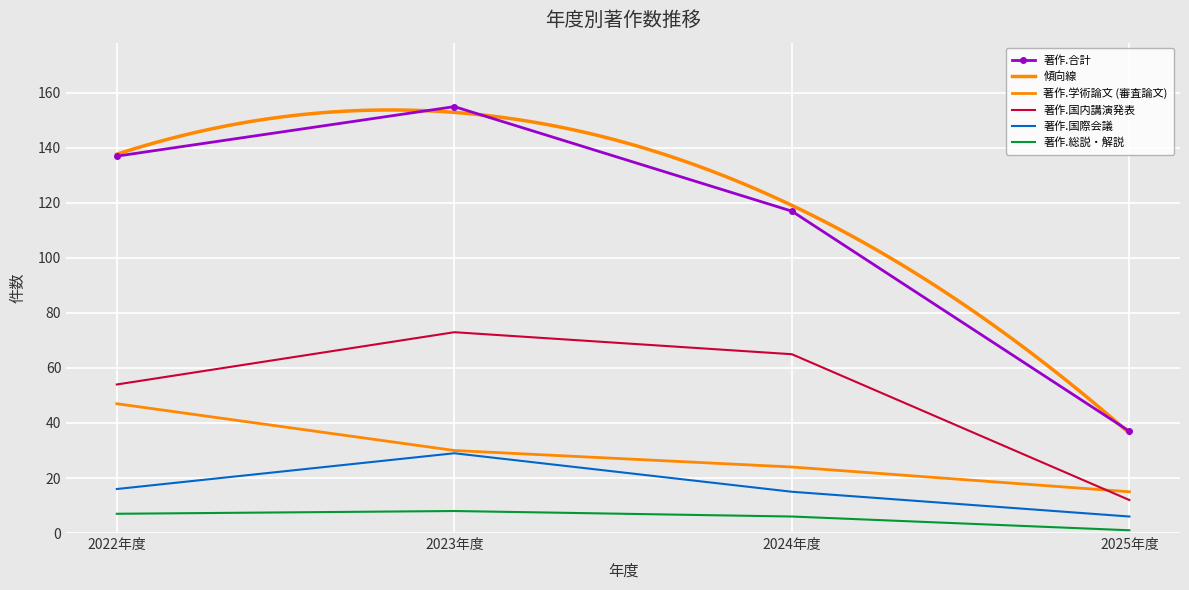

Reading left to right, list all the values displayed in this chart.

著作.合計: 2022年度=137	2023年度=155	2024年度=117	2025年度=37
著作.学術論文 (審査論文): 2022年度=47	2023年度=30	2024年度=24	2025年度=15
著作.国内講演発表: 2022年度=54	2023年度=73	2024年度=65	2025年度=12
著作.国際会議: 2022年度=16	2023年度=29	2024年度=15	2025年度=6
著作.総説・解説: 2022年度=7	2023年度=8	2024年度=6	2025年度=1